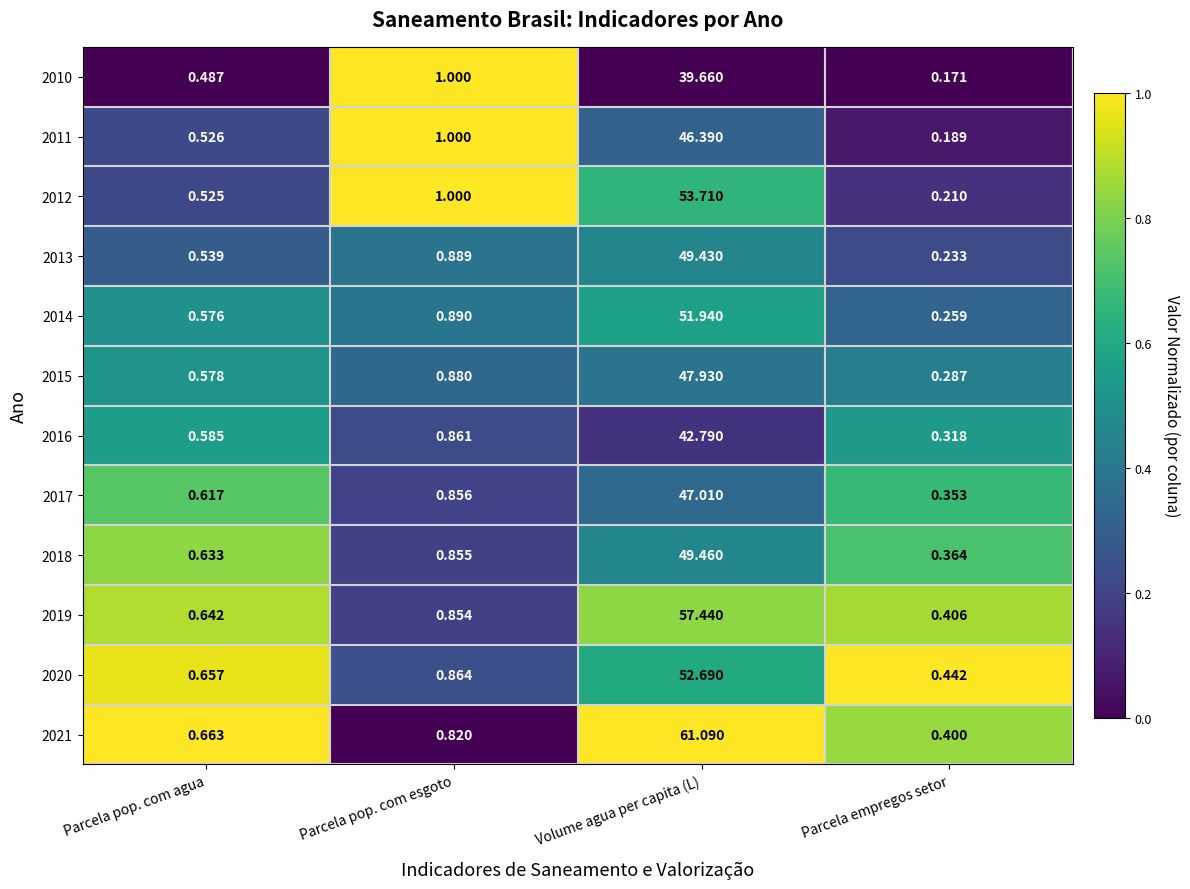

Where is 2012 nearest to the value 26?

Parcela pop. com esgoto